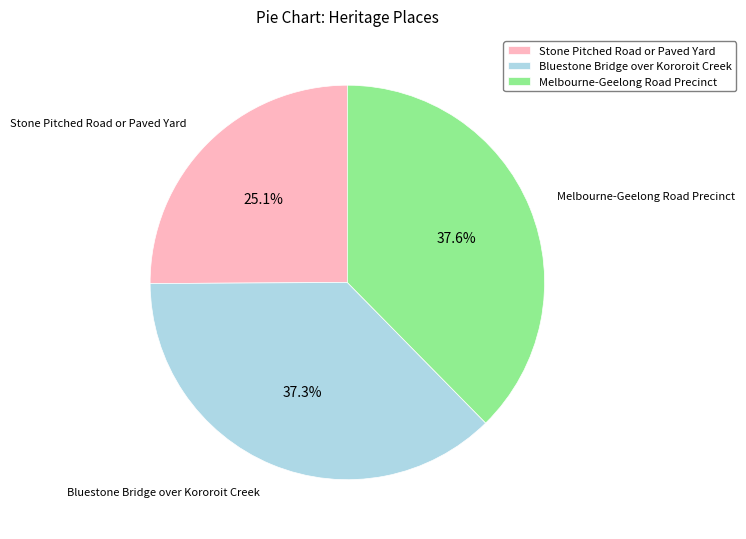

To the nearest percent, what percentage of the pie is Melbourne-Geelong Road Precinct?

38%